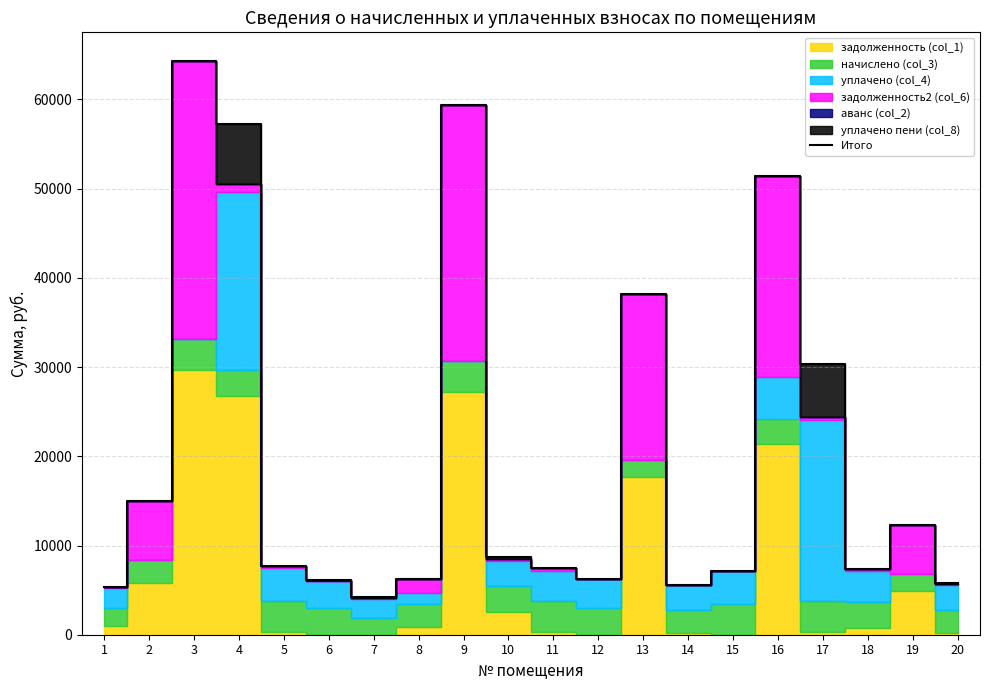

Reading left to right, what are all the values shown in this chart?

1=5385.8	2=14999.4	3=64313.2	4=57299.9	5=7729.1	6=6096.5	7=4180.3	8=6263.6	9=59378.1	10=8668.3	11=7468.4	12=6202.0	13=38192.8	14=5571.1	15=7196.5	16=51418.9	17=30302.2	18=7383.5	19=12319.3	20=5794.1